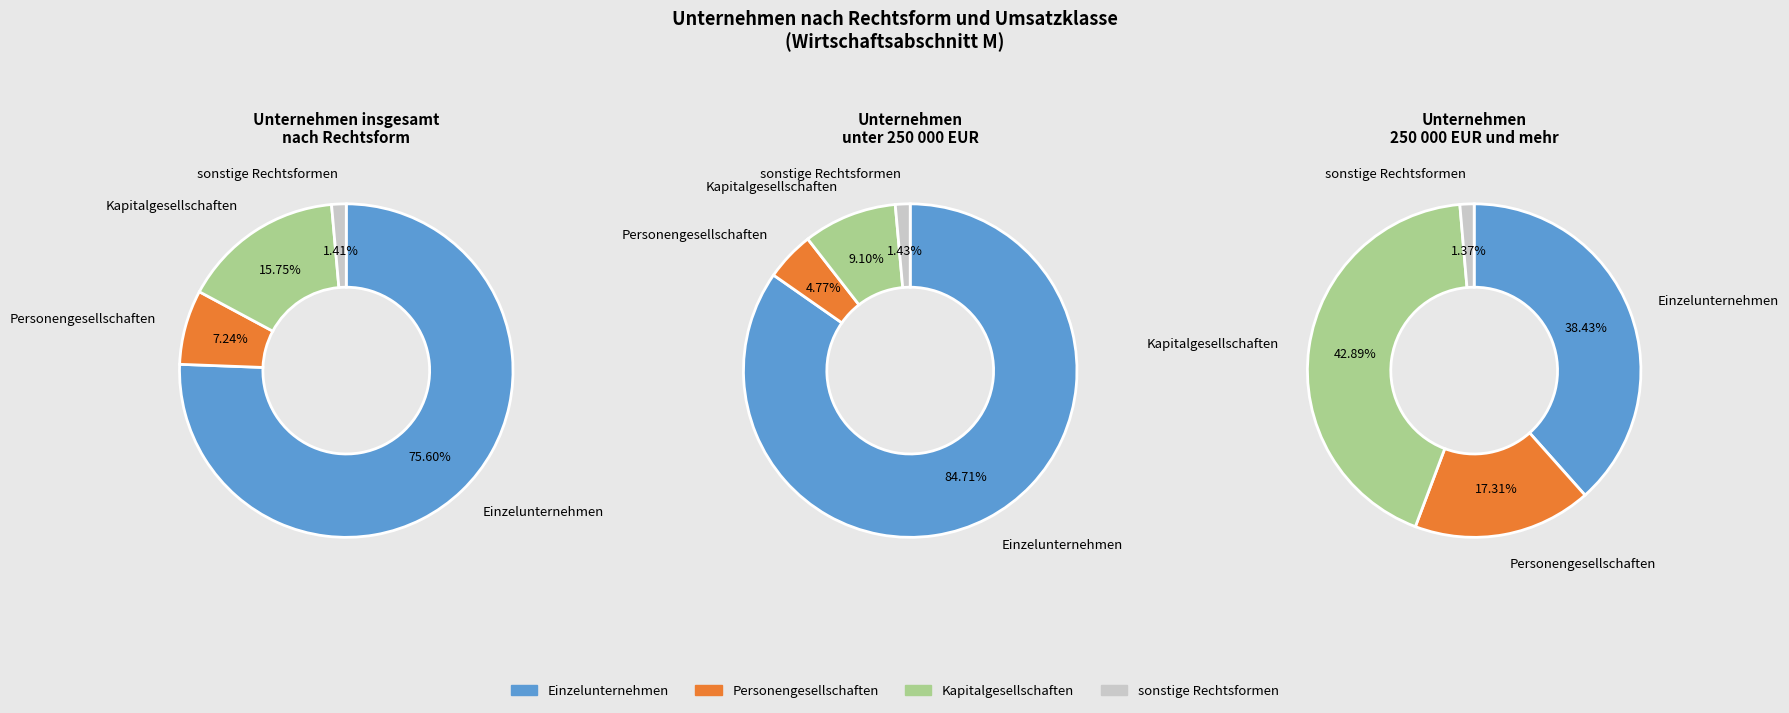

What is the smallest slice in the pie chart?

sonstige Rechtsformen